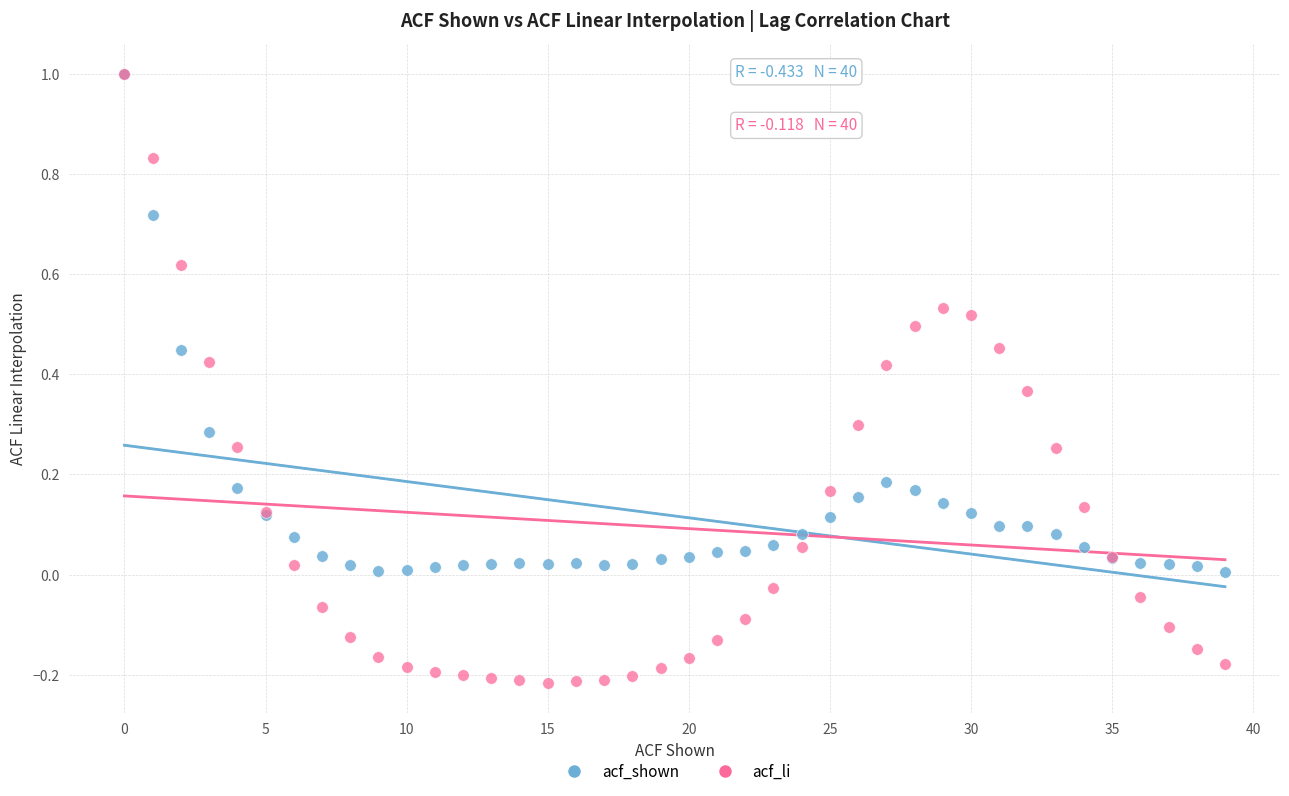

What are all the series names shown in the legend?

acf_shown, acf_li